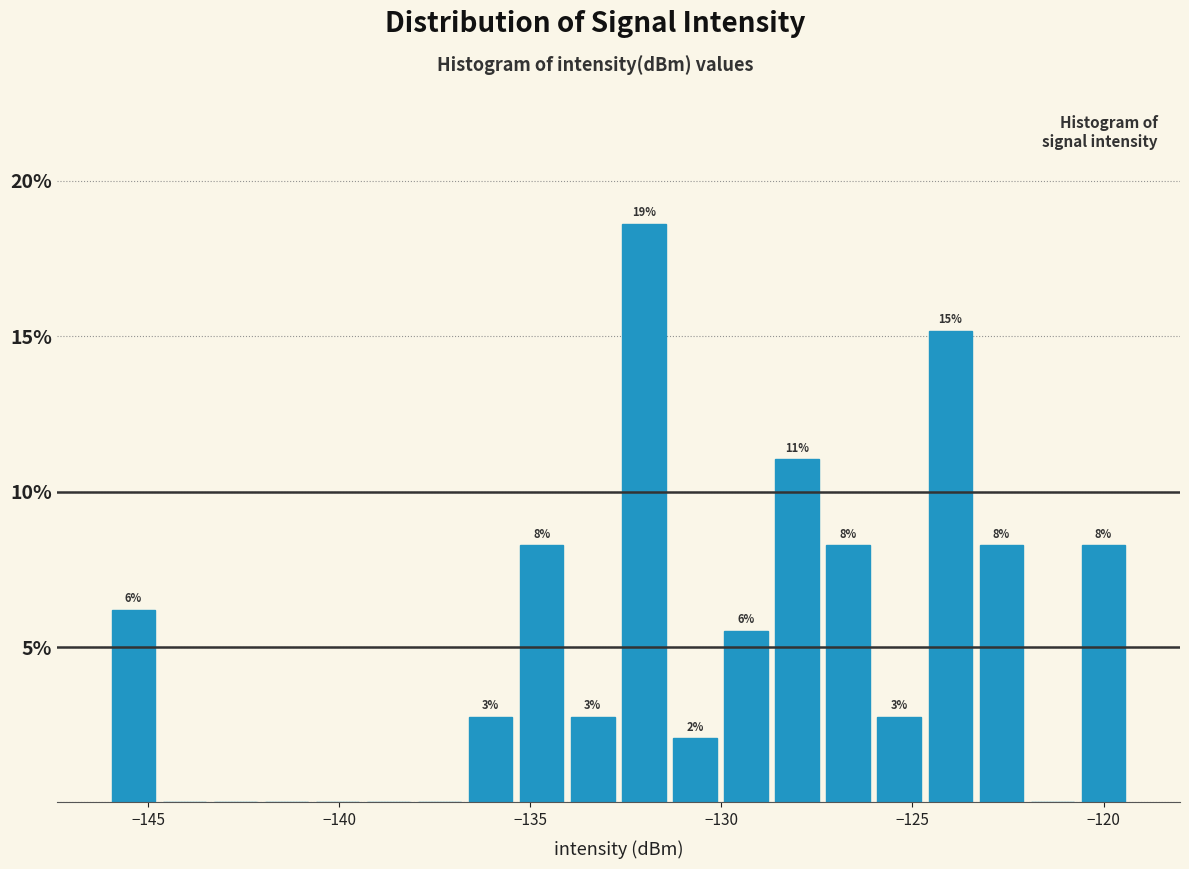

Read against the x-axis, roughly where is the centre of the tallest bar?

-132.0